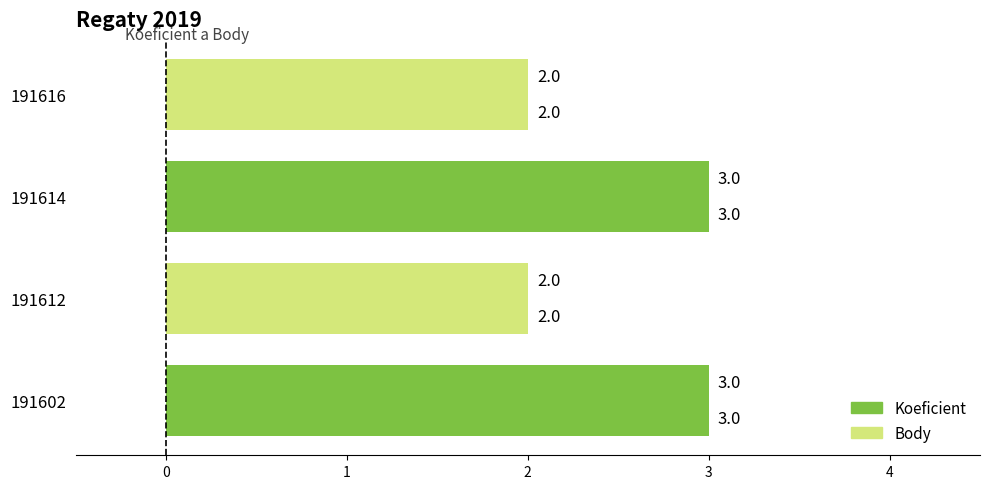

How many series are shown in this chart?

2